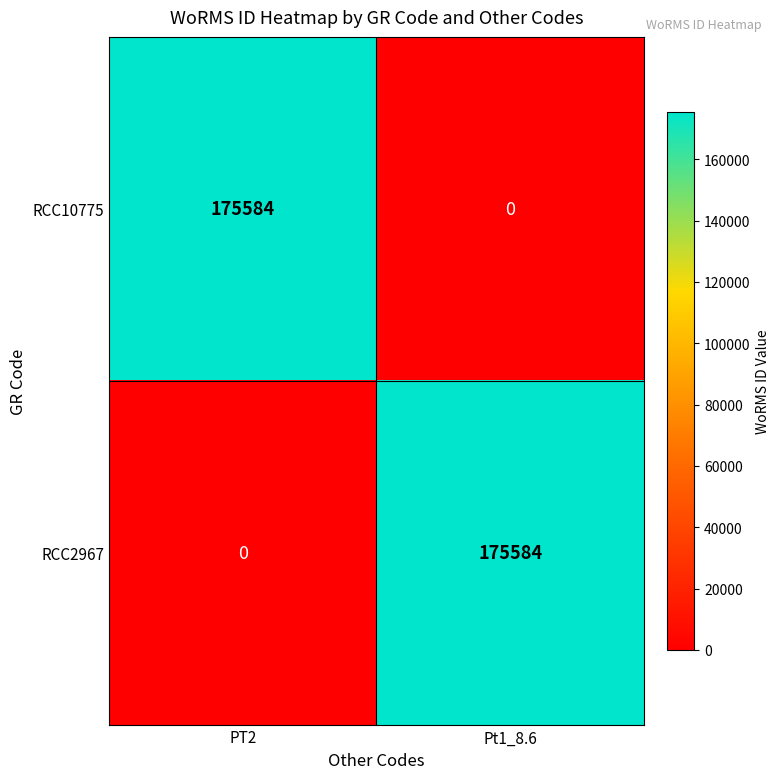

Rank the series at Pt1_8.6 from highest to lowest value.

RCC2967, RCC10775